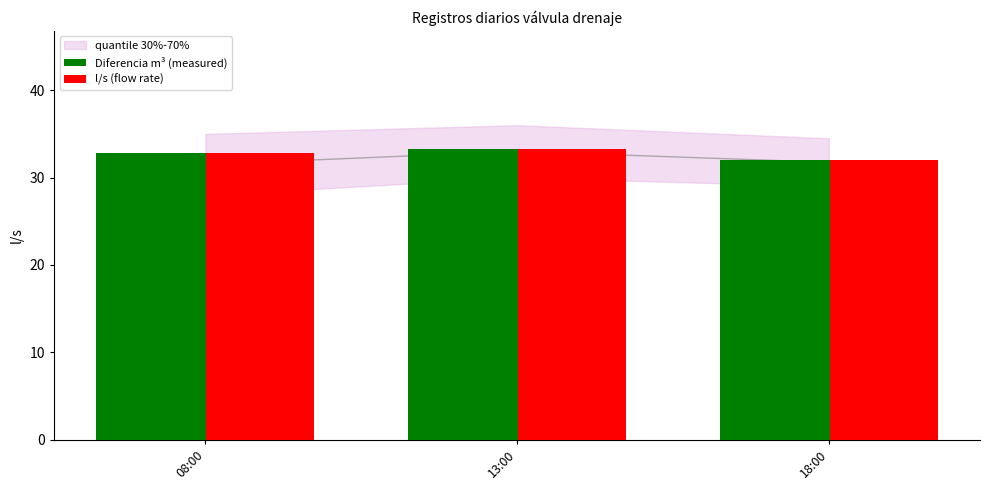

Where is Diferencia m³ (measured) nearest to the value 32?

18:00